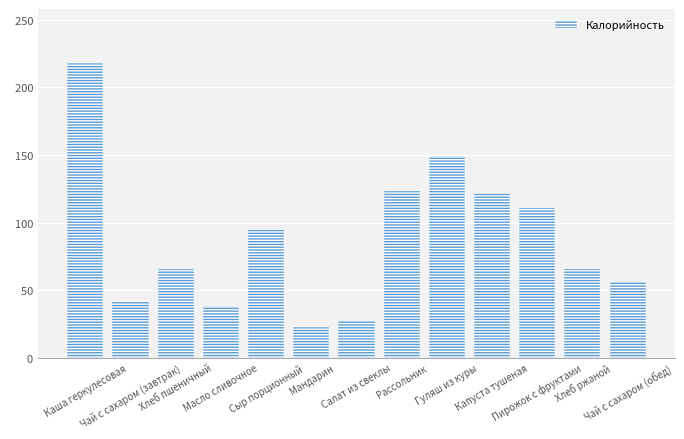

What position from the left is Пирожок с фруктами?

11